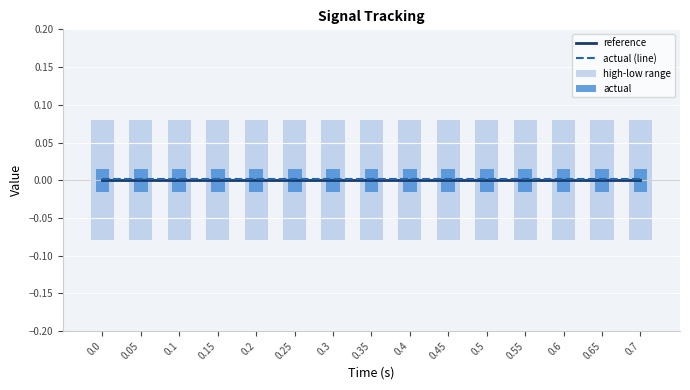

True or false: actual (line) has a value of 0.0 at 0.4.

False